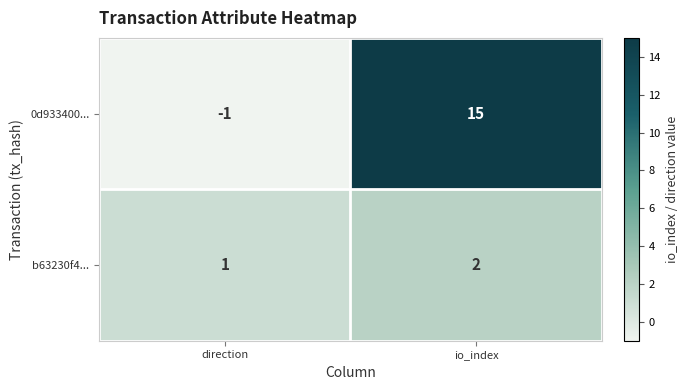

Which series has the widest spread of values?

0d933400...